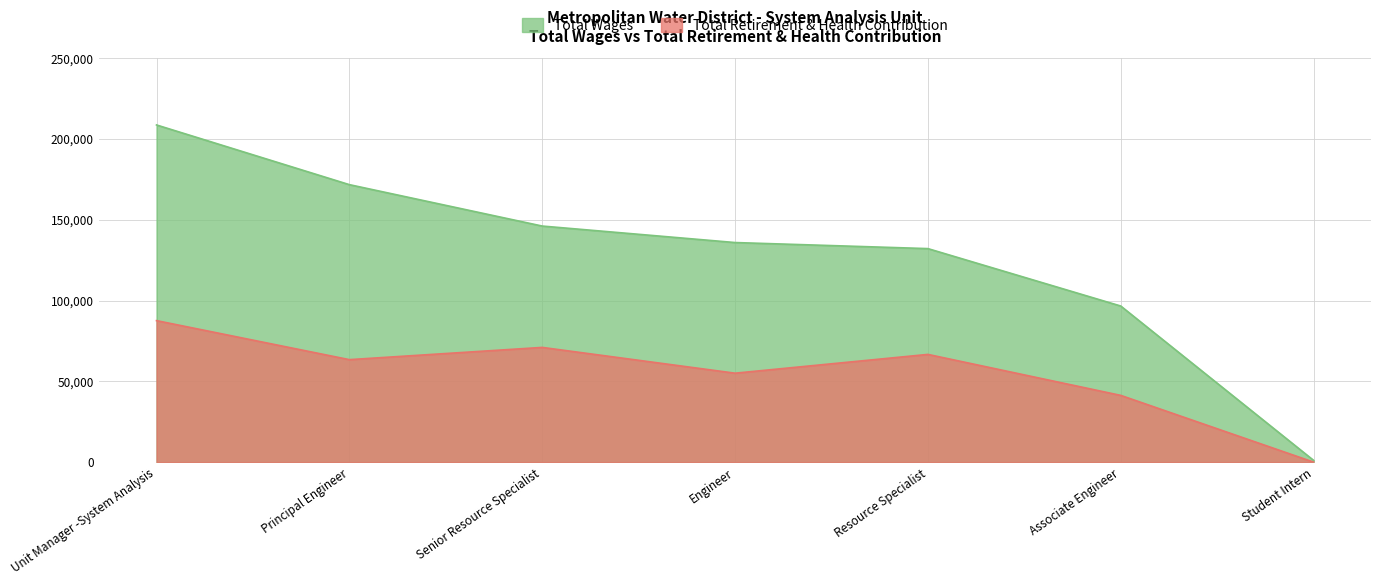

True or false: Total Wages and Total Retirement & Health Contribution intersect in this chart.

False